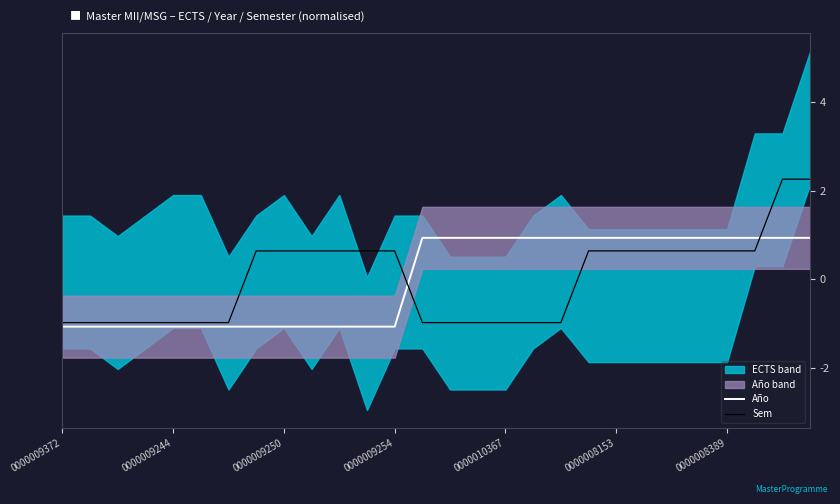

How many negative values does the Año series have?

13